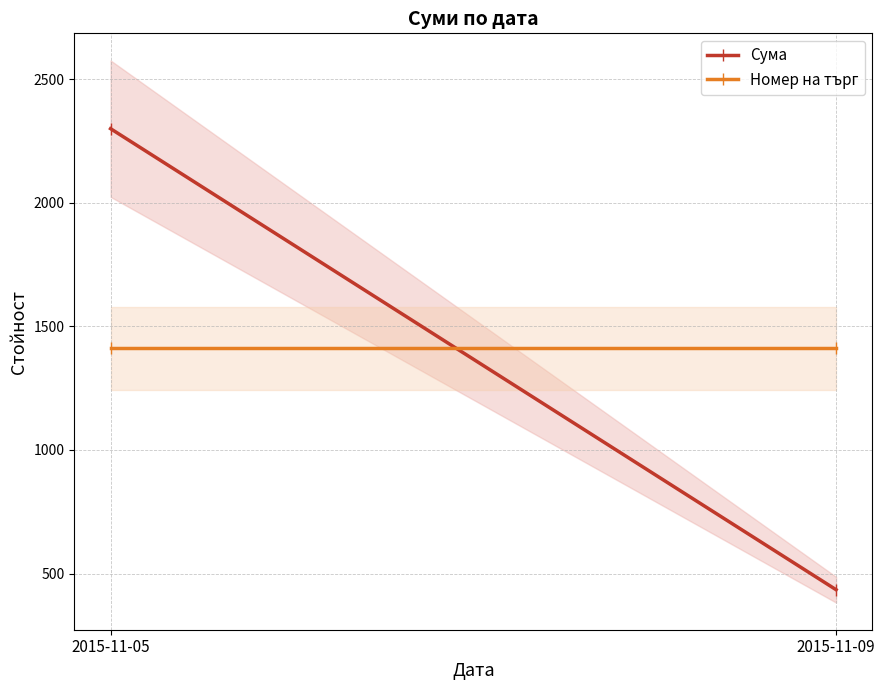

Which category has the highest value in the Сума series?

2015-11-05